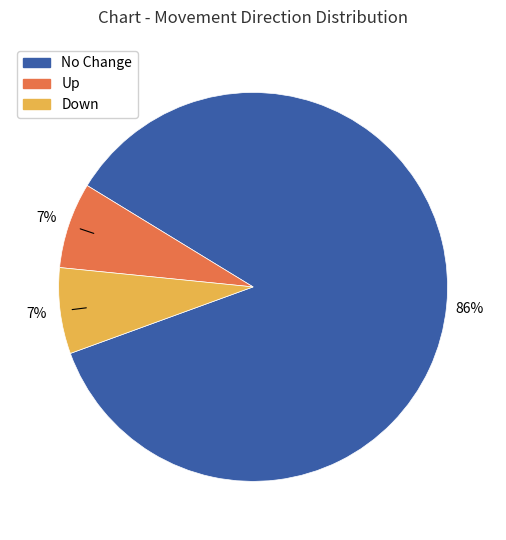

To the nearest percent, what is the difference between the largest and smallest slice percentages?

79%